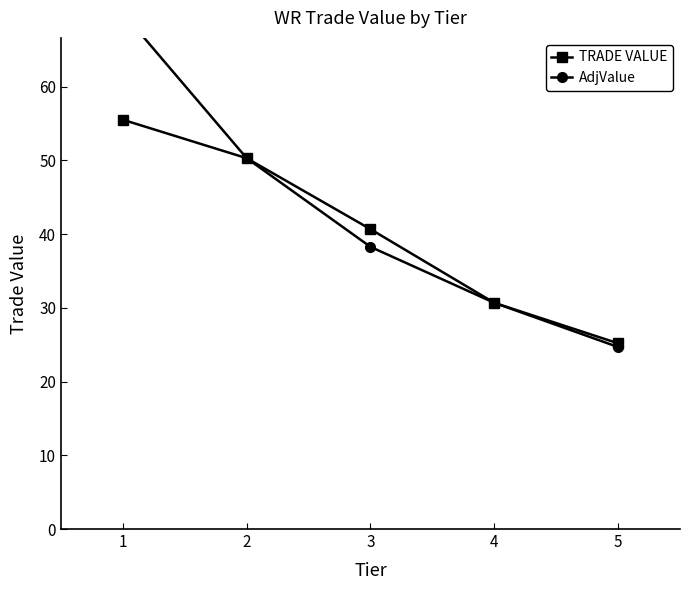

What is the highest value of the TRADE VALUE series?

55.5